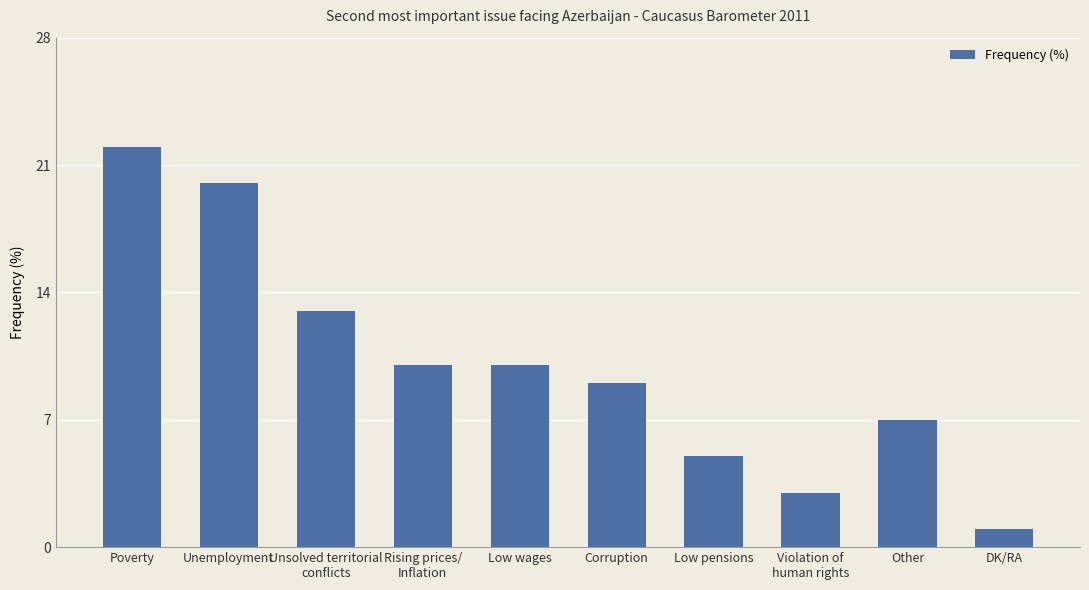

What is the label of the 4th bar from the right?

Low pensions